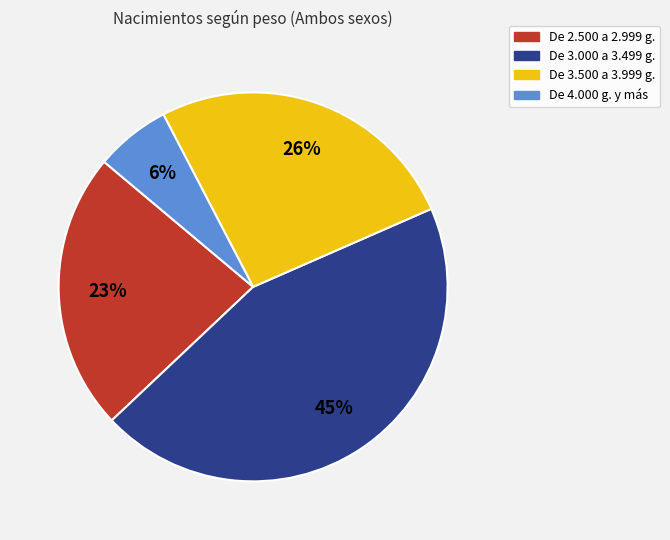

Is there a majority slice in this chart?

No